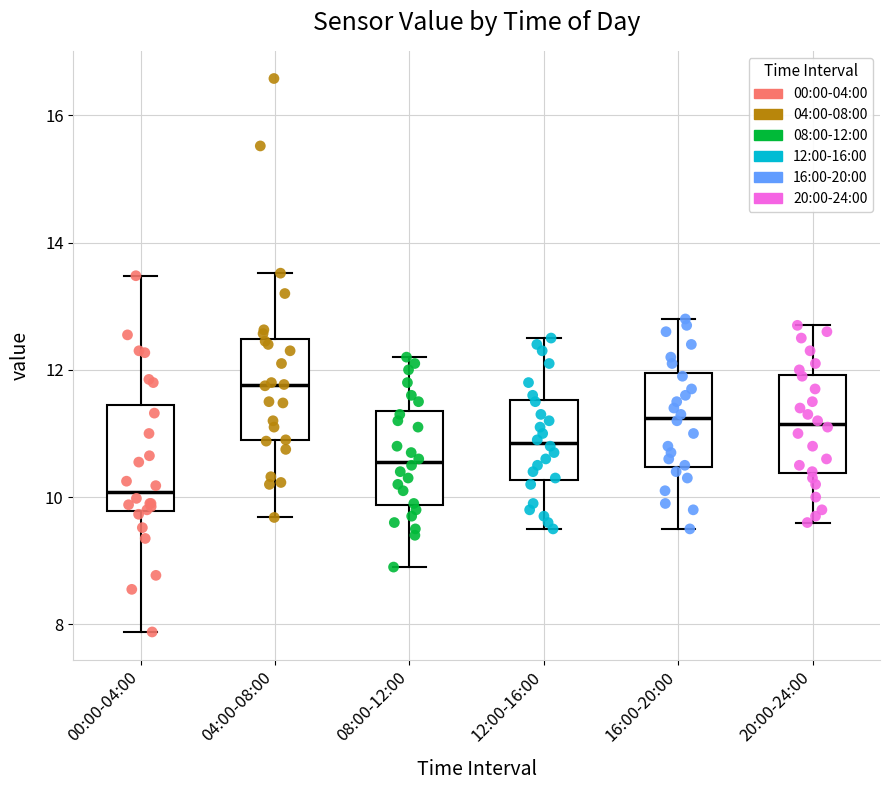

Reading left to right, transcribe this box plot: for each box, give where its median line is, the range the box spans, and where its two whiskers end, as read against the y-axis. The values are not printed on the chart, so give them approximately, as read against the axis.

00:00-04:00: median 10.0, box 9.8 to 11.4, whiskers 7.8 to 13.4
04:00-08:00: median 11.8, box 10.8 to 12.4, whiskers 9.6 to 13.6
08:00-12:00: median 10.6, box 9.8 to 11.4, whiskers 9.0 to 12.2
12:00-16:00: median 10.8, box 10.2 to 11.6, whiskers 9.6 to 12.6
16:00-20:00: median 11.2, box 10.4 to 12.0, whiskers 9.6 to 12.8
20:00-24:00: median 11.2, box 10.4 to 12.0, whiskers 9.6 to 12.8